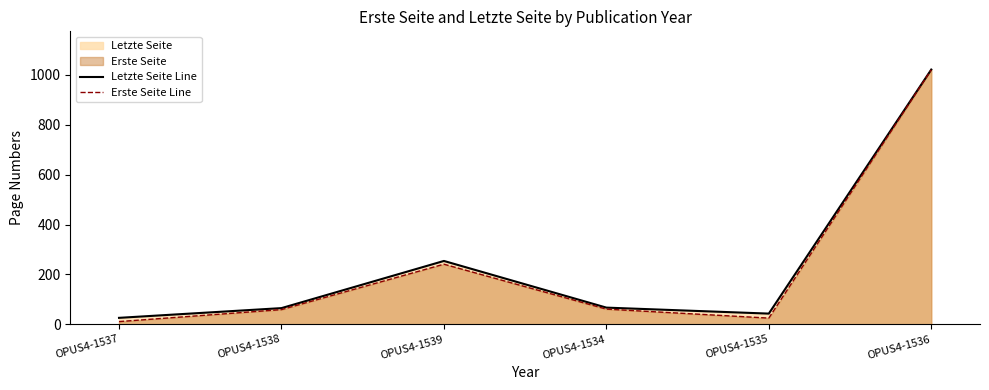

How many interior local peaks does the Letzte Seite Line series have?

1